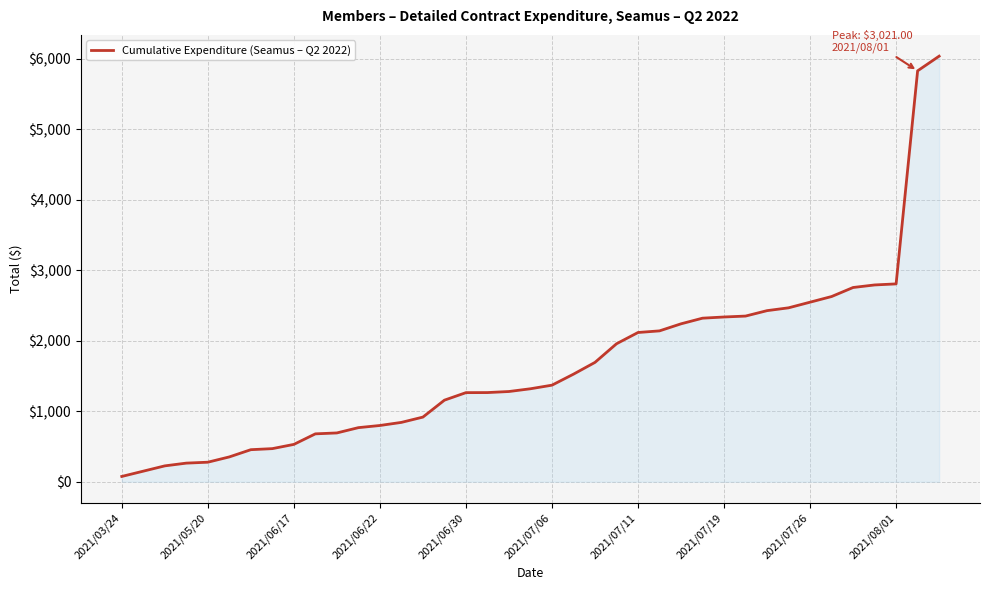

What is the difference between the maximum and minimum values?

5958.8